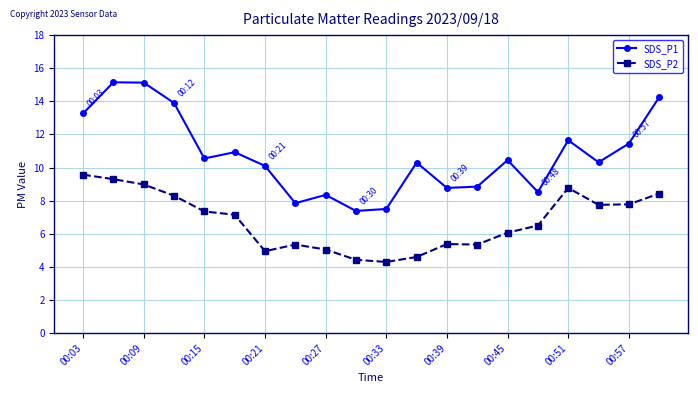

True or false: SDS_P2 has more than 1 points higher than both neighbors.

True